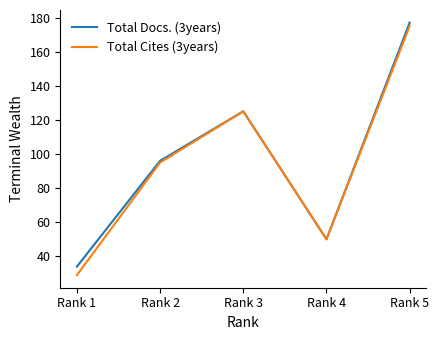

List the series in order of their overall mean, lowest first.

Total Cites (3years), Total Docs. (3years)